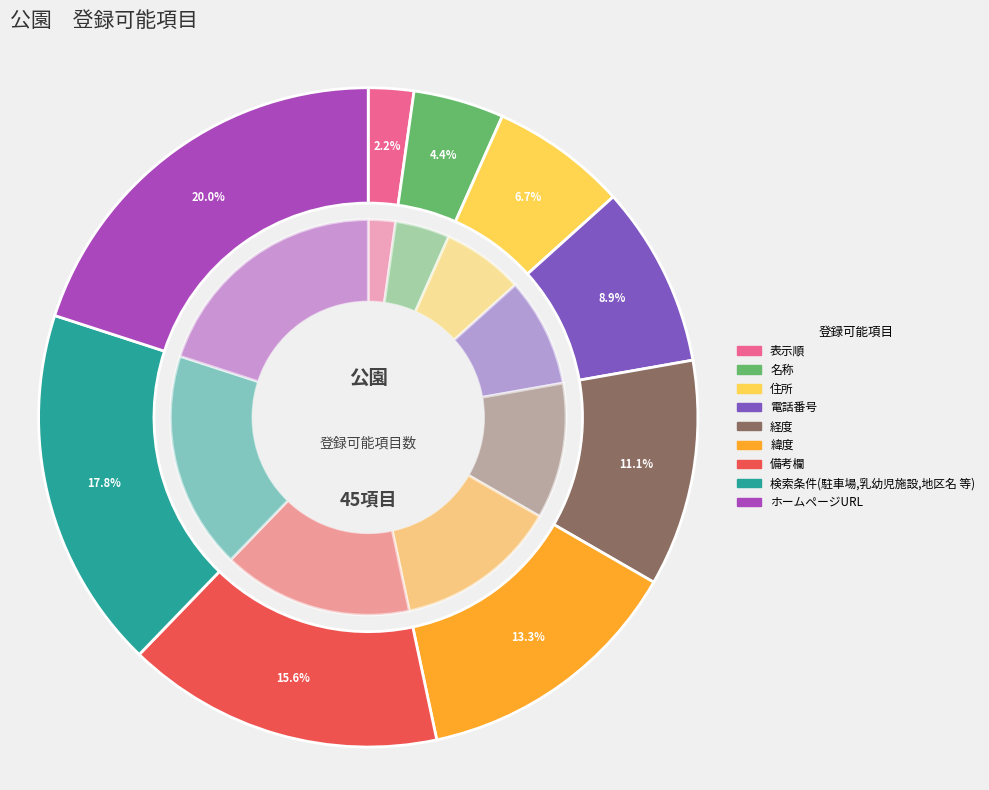

How many slices are in this pie chart?

9